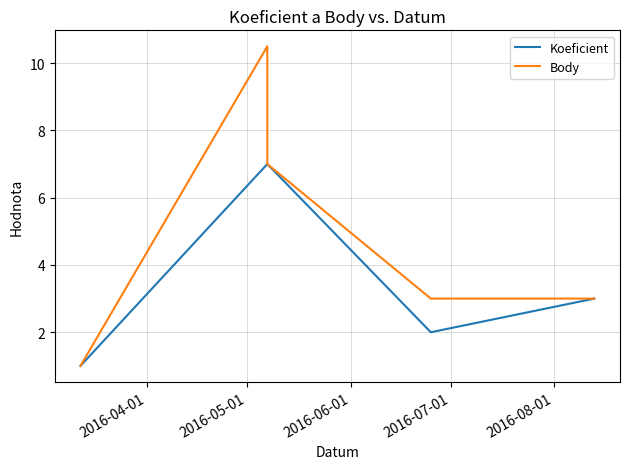

What are all the series names shown in the legend?

Koeficient, Body